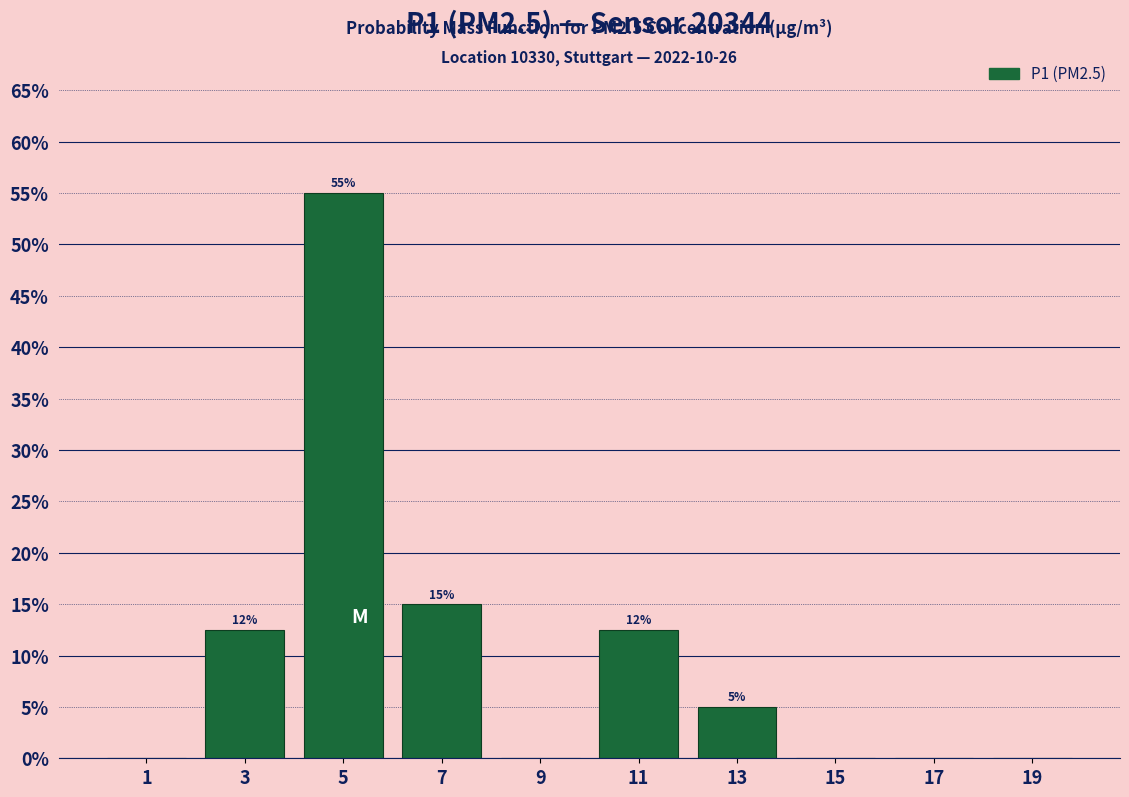

Over which range of the x-axis is the bar tallest?

4 to 6